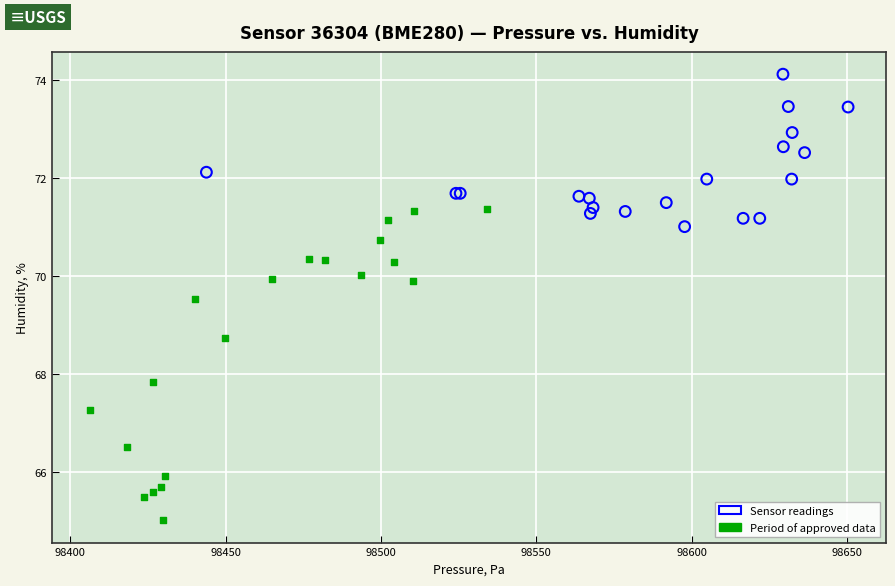

Which series contains the highest Y value?

Sensor readings